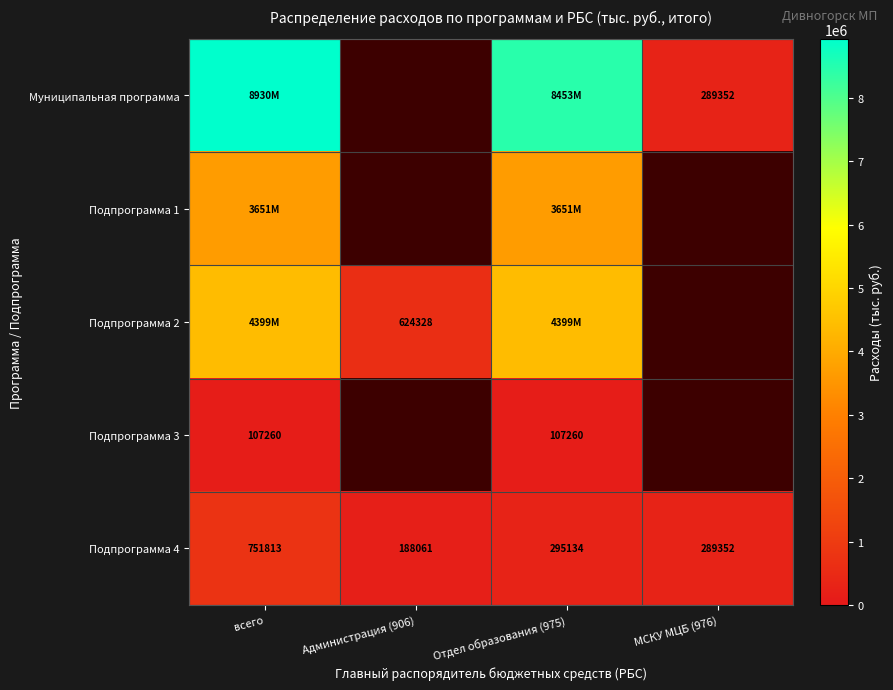

The value of Подпрограмма 2 at Администрация (906) is 262044.1. True or false?

False